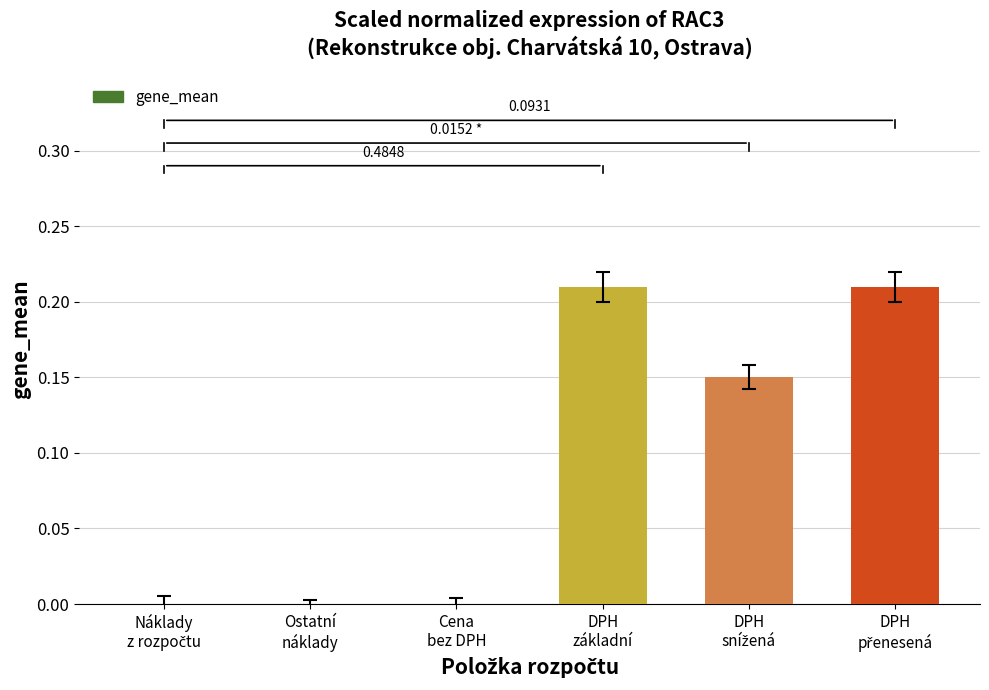

Reading left to right, list all the values displayed in this chart.

Náklady
z rozpočtu=0.0	Ostatní
náklady=0.0	Cena
bez DPH=0.0	DPH
základní=0.2	DPH
snížená=0.1	DPH
přenesená=0.2